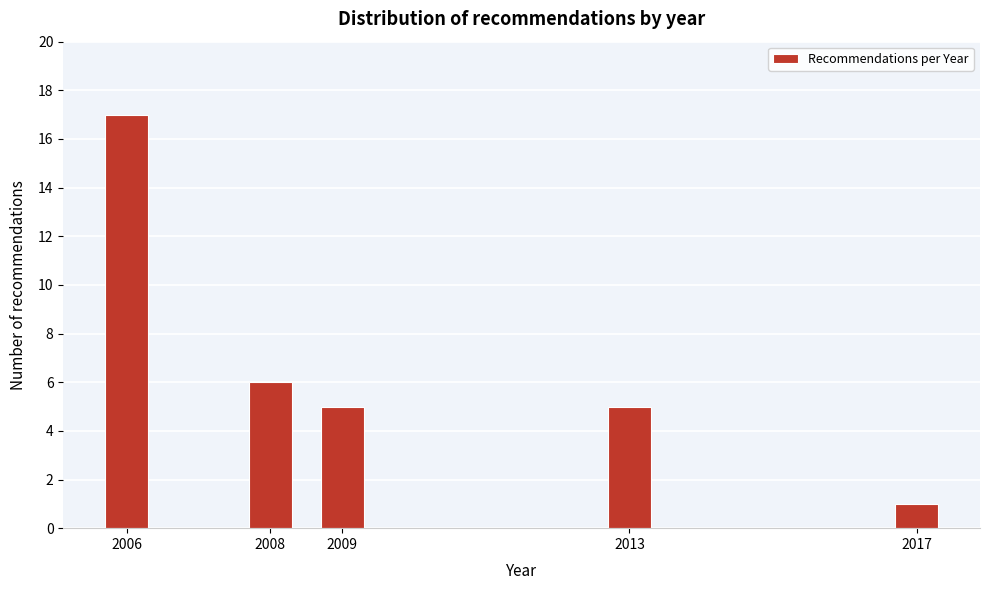

Reading left to right, extract all data points from this chart.

17	6	5	5	1